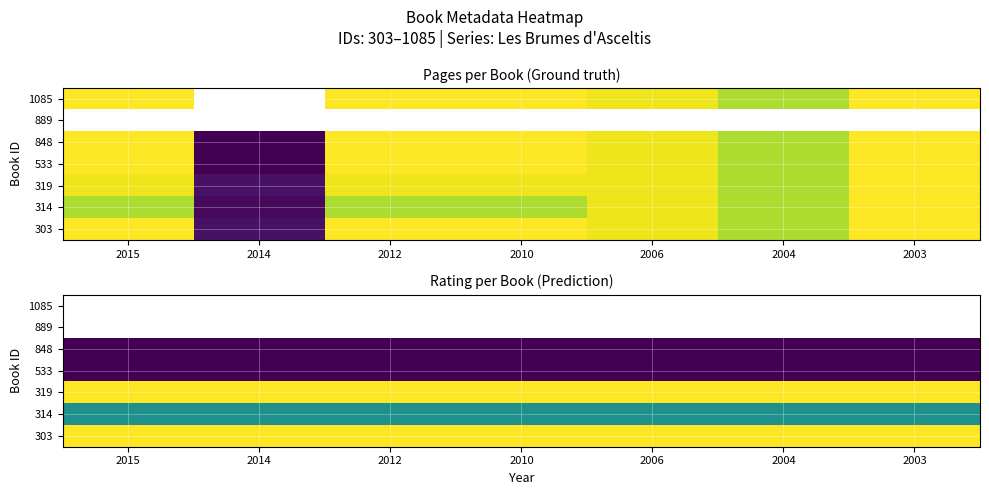

Which label corresponds to the smallest value in the chart?

2015